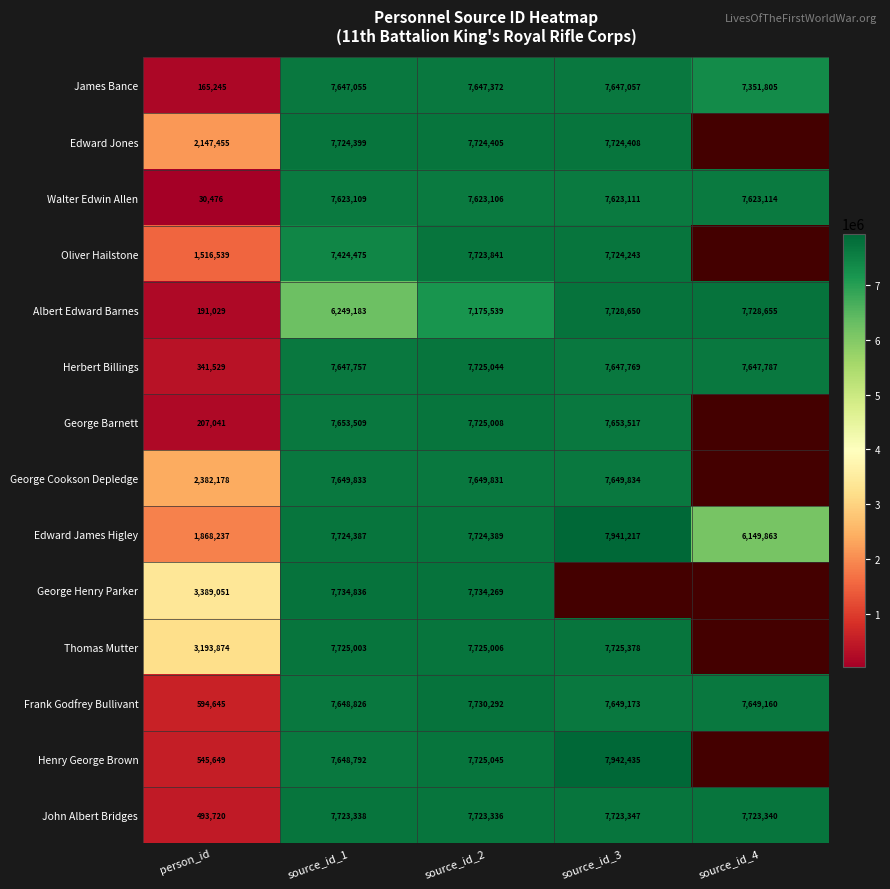

What is the sum of all Herbert Billings values?

31009886